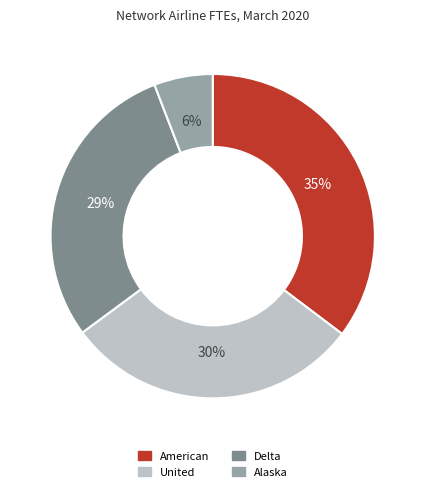

To the nearest percent, what portion does United represent?

30%